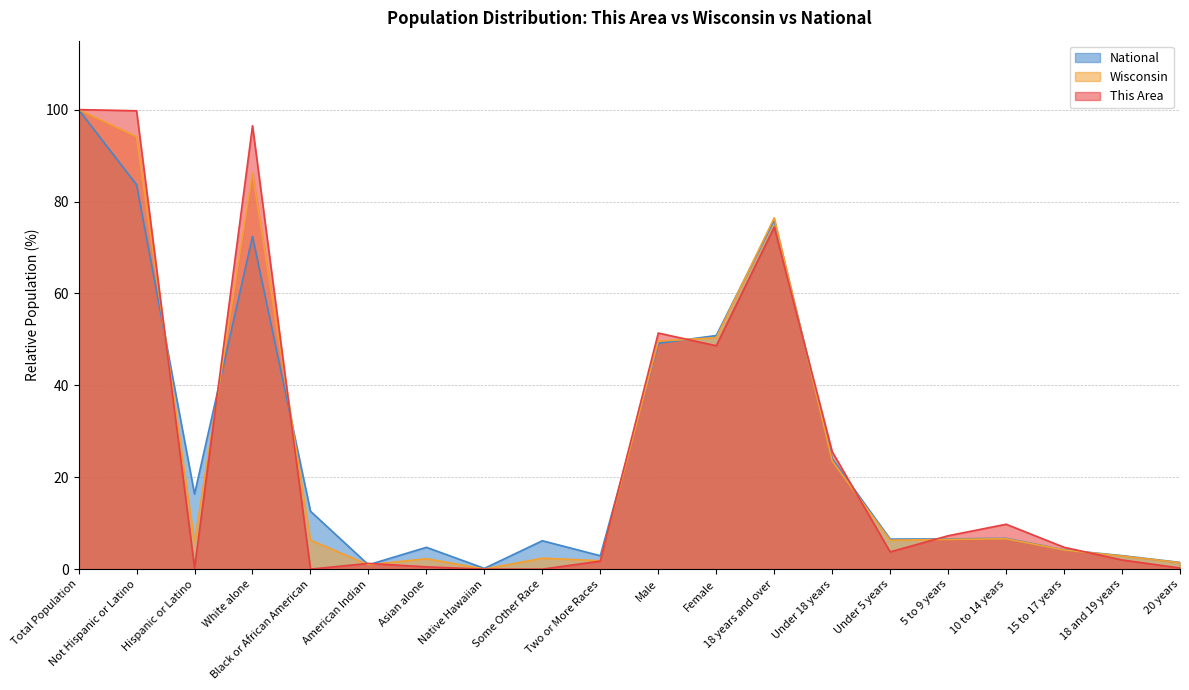

What is the label of the 17th point from the left?

10 to 14 years